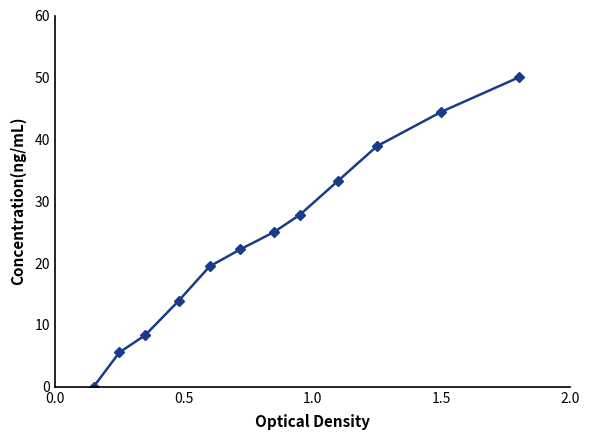

What is the greatest value displayed?

50.0